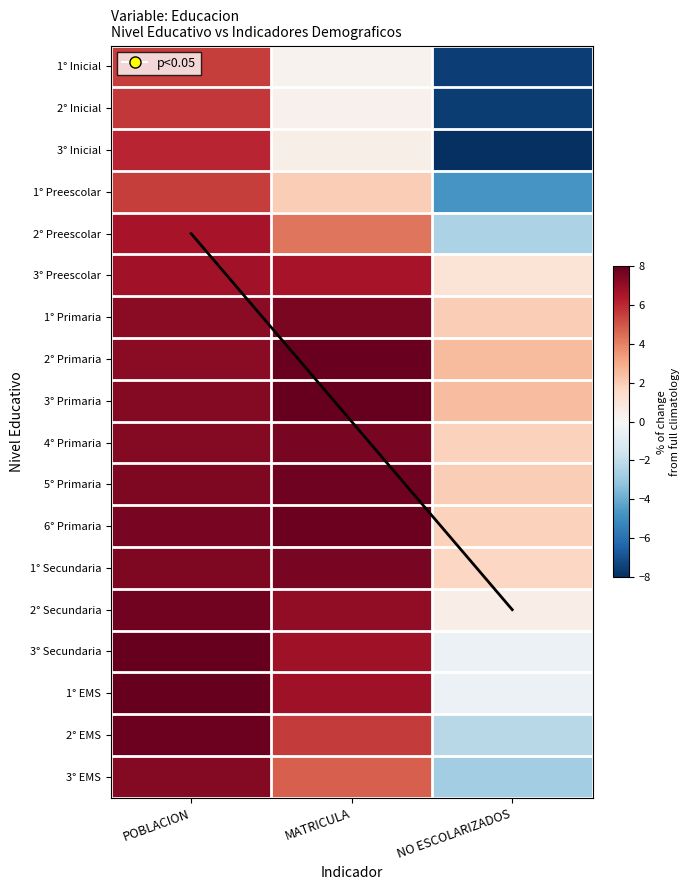

At how many categories does at least one series exceed -1?

3